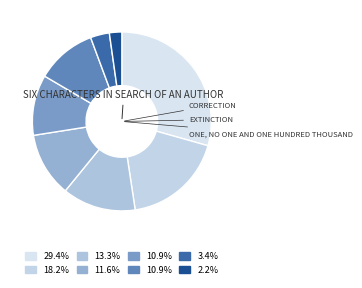

How many segments does this pie chart have?

8